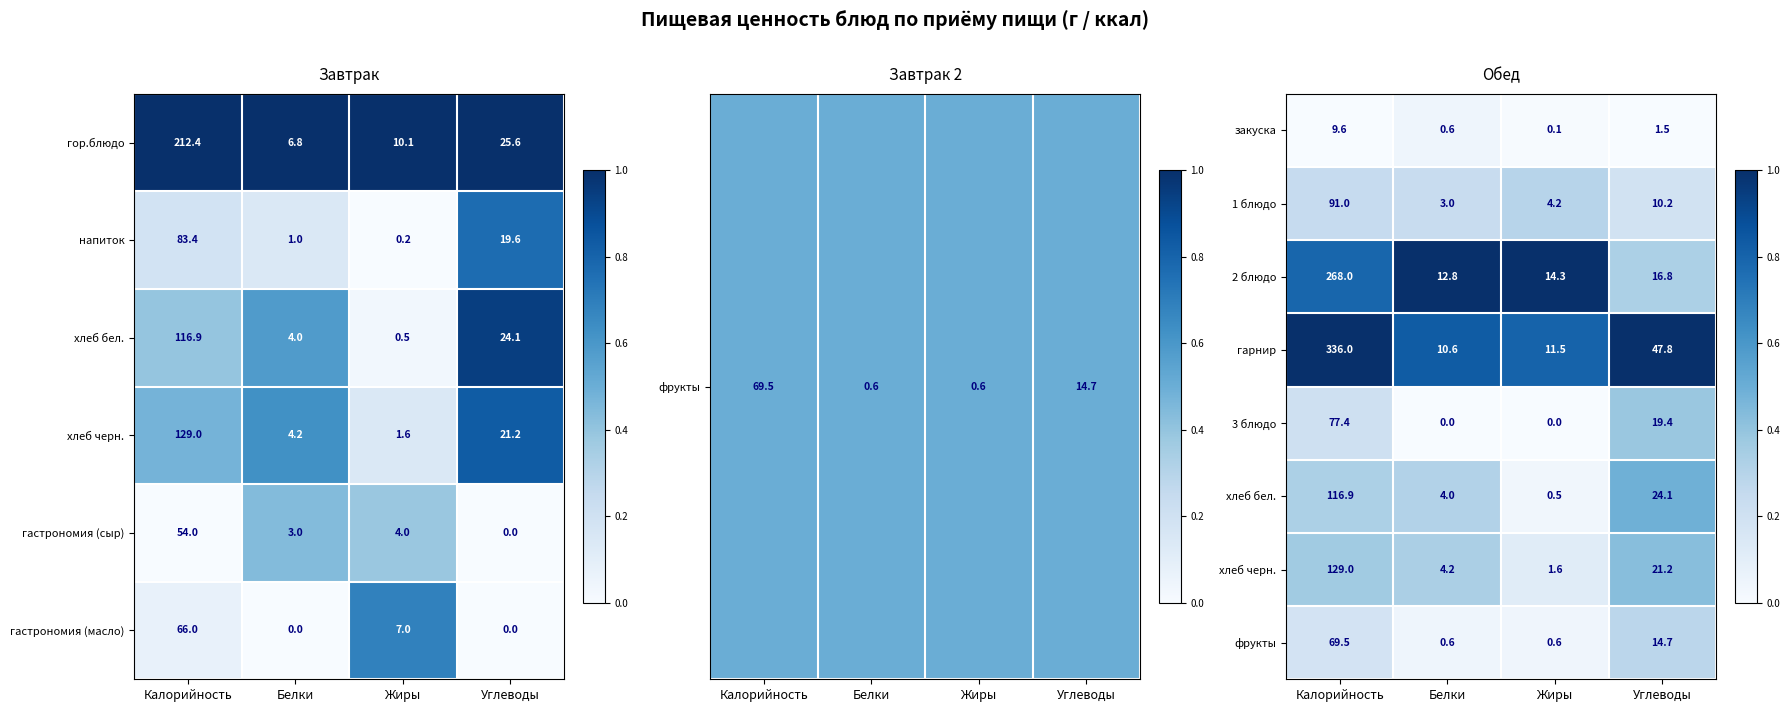

What is the minimum value for гарнир?

10.6